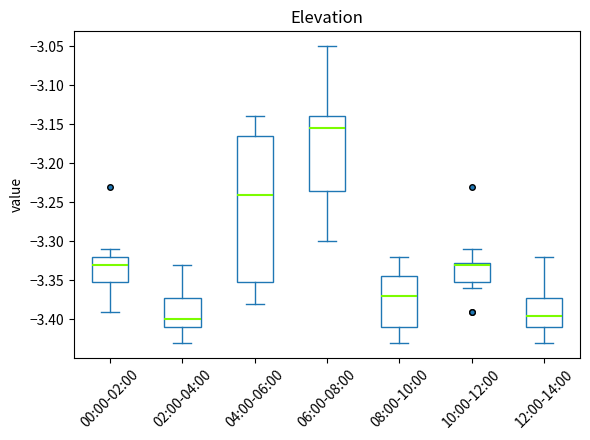

Where is the upper edge of the box for 08:00-10:00 on the y-axis? The values are not printed on the chart, so give them approximately, as read against the axis.

-3.345